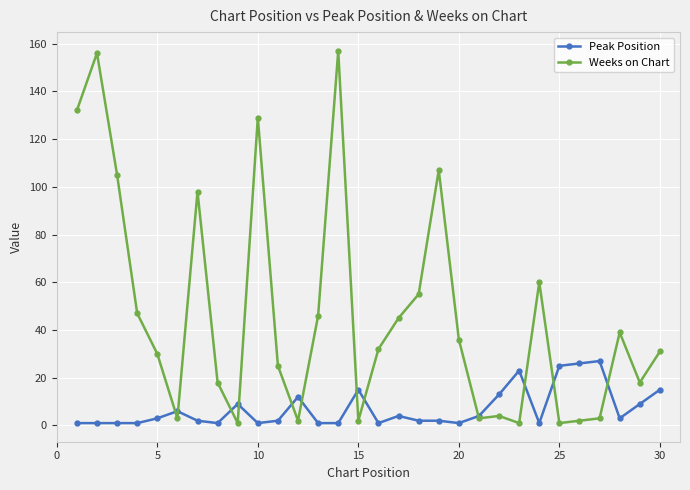

True or false: Weeks on Chart has more than 2 interior local peaks.

True